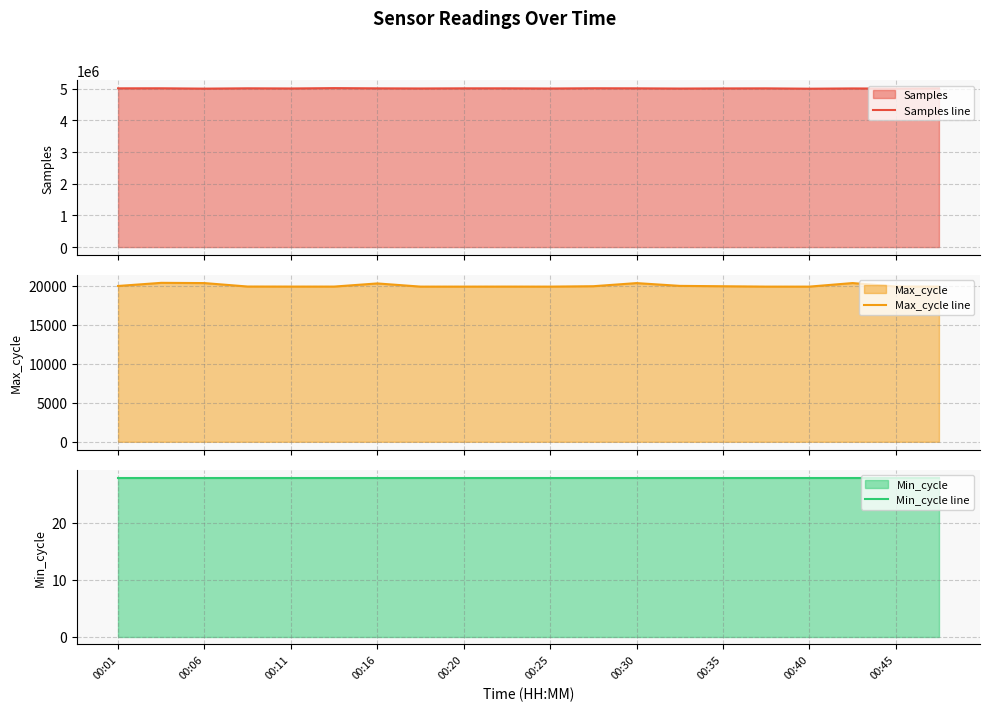

What is the minimum value for Min_cycle line?

28